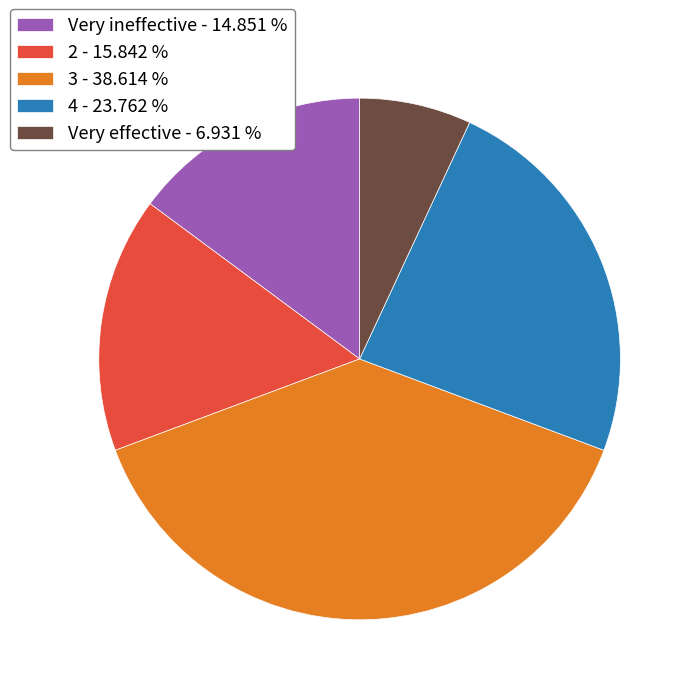

Rank the categories by value from lowest to highest.

Very effective, Very ineffective, 2, 4, 3